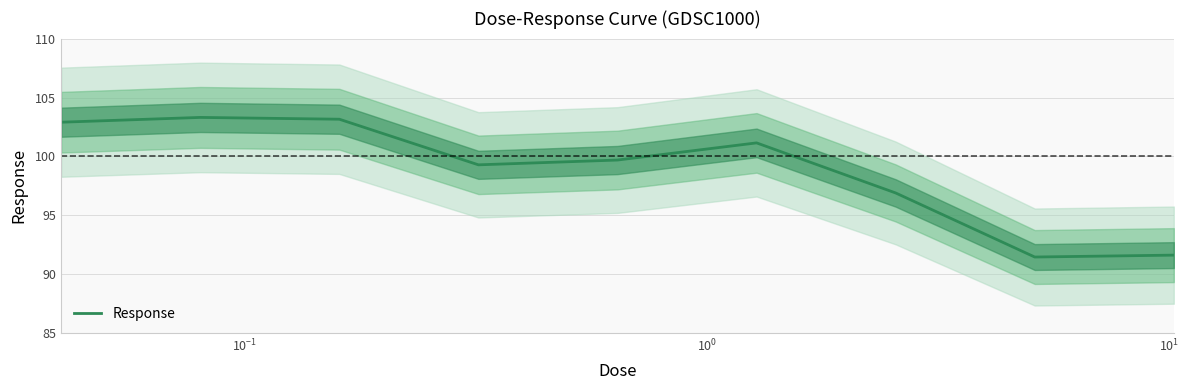

How many lines are shown in the chart?

1